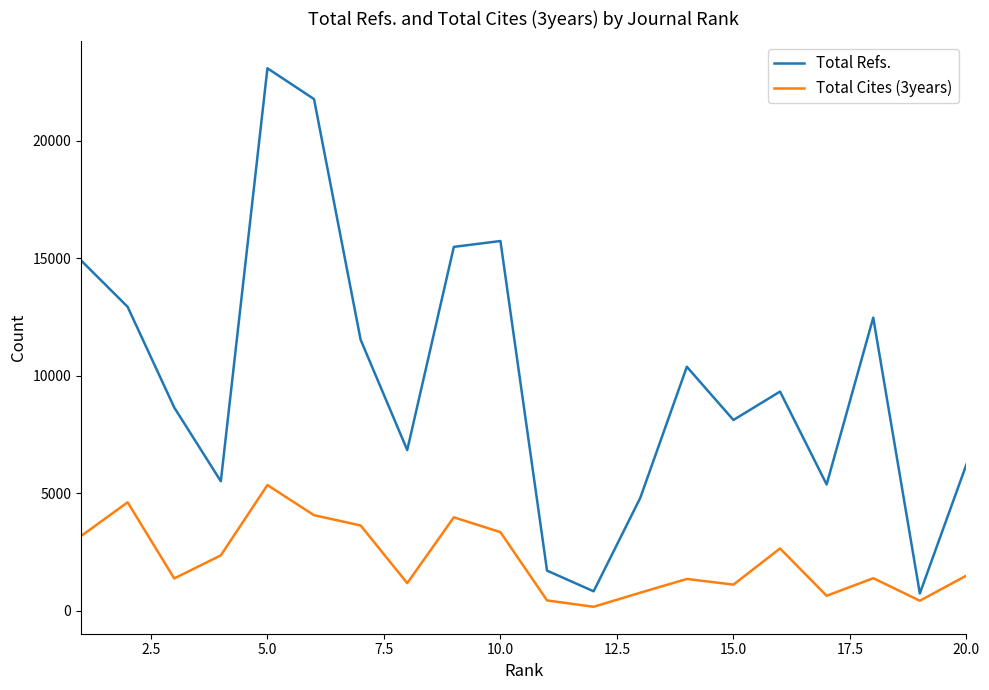

List the series in order of their overall mean, highest first.

Total Refs., Total Cites (3years)